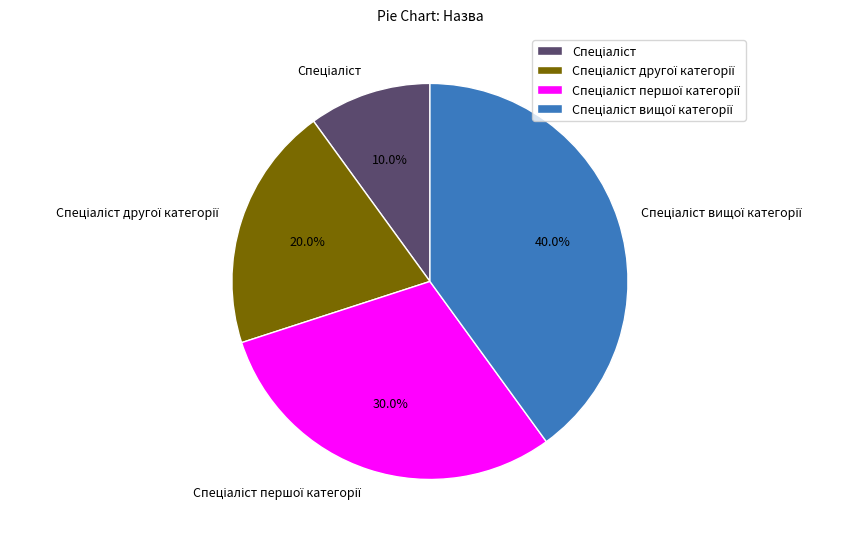

Is there a majority slice in this chart?

No